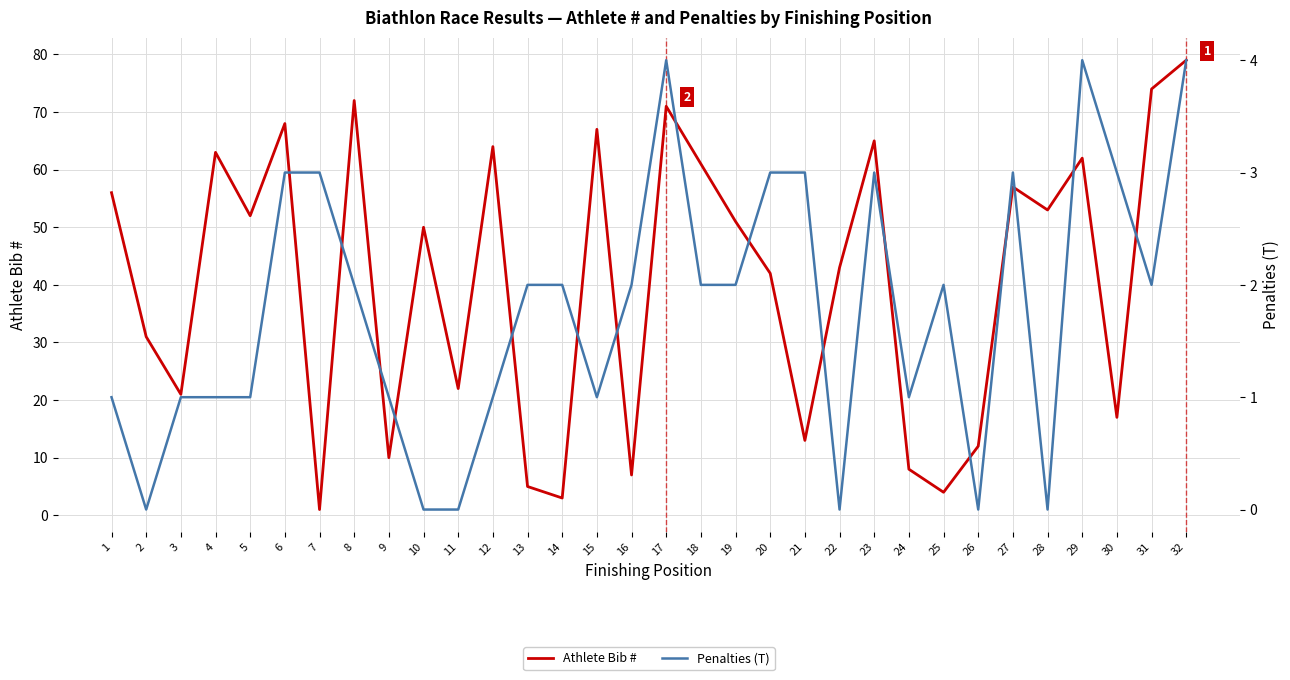

The value of Penalties (T) at 24 is 1. True or false?

False